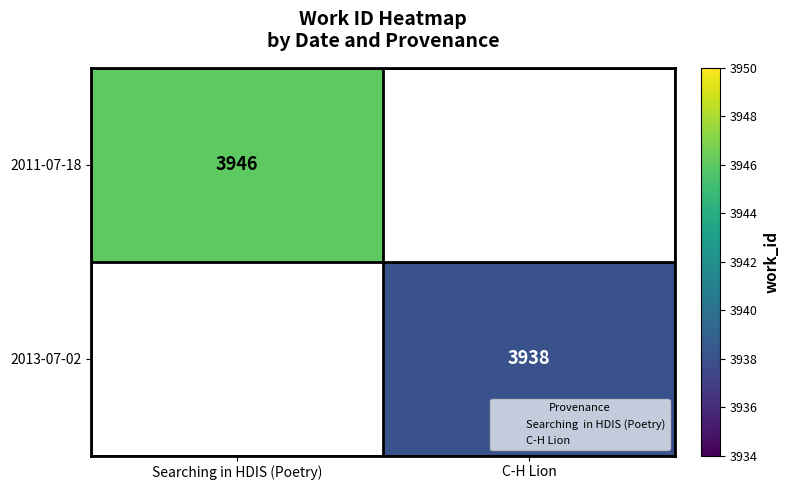

What is the approximate value of 2011-07-18 at Searching in HDIS (Poetry)?

3946.0